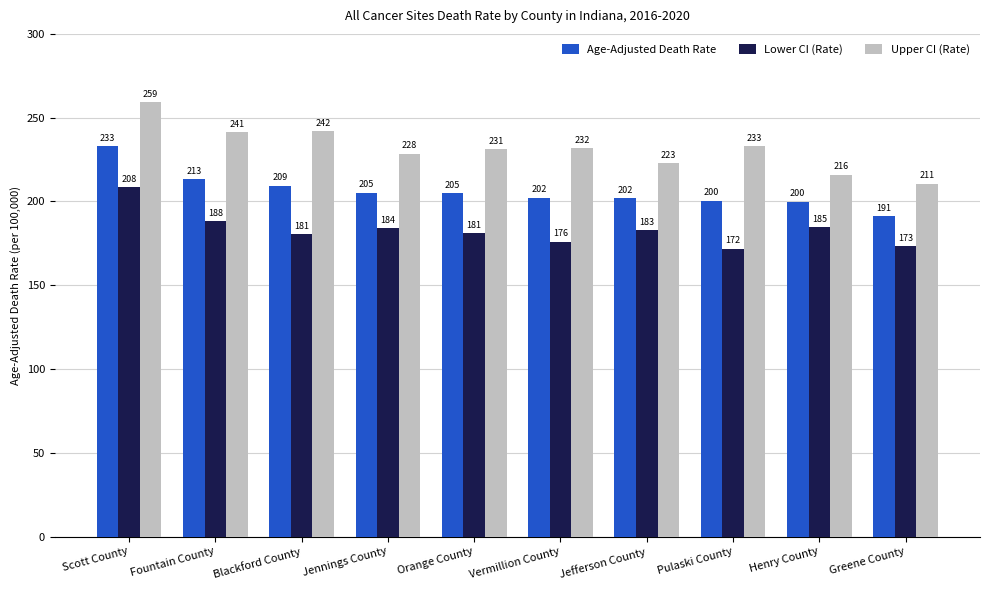

At which category does the chart reach its peak across all series?

Scott County